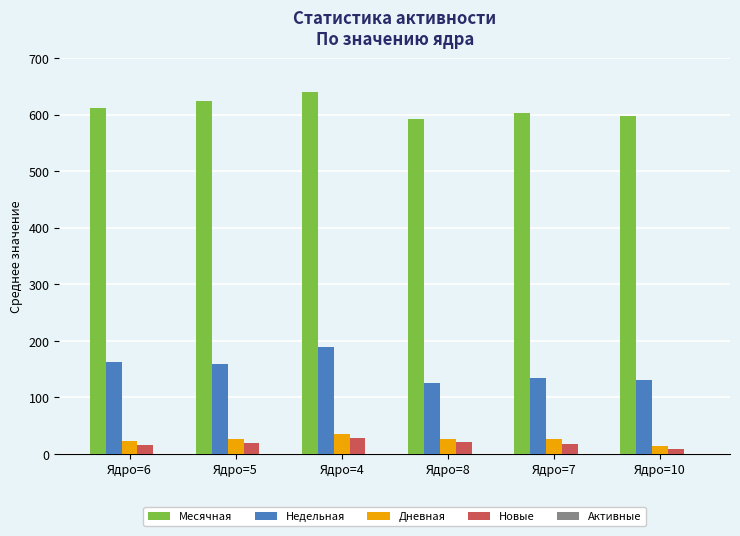

What is the average value of the Месячная series?

611.3